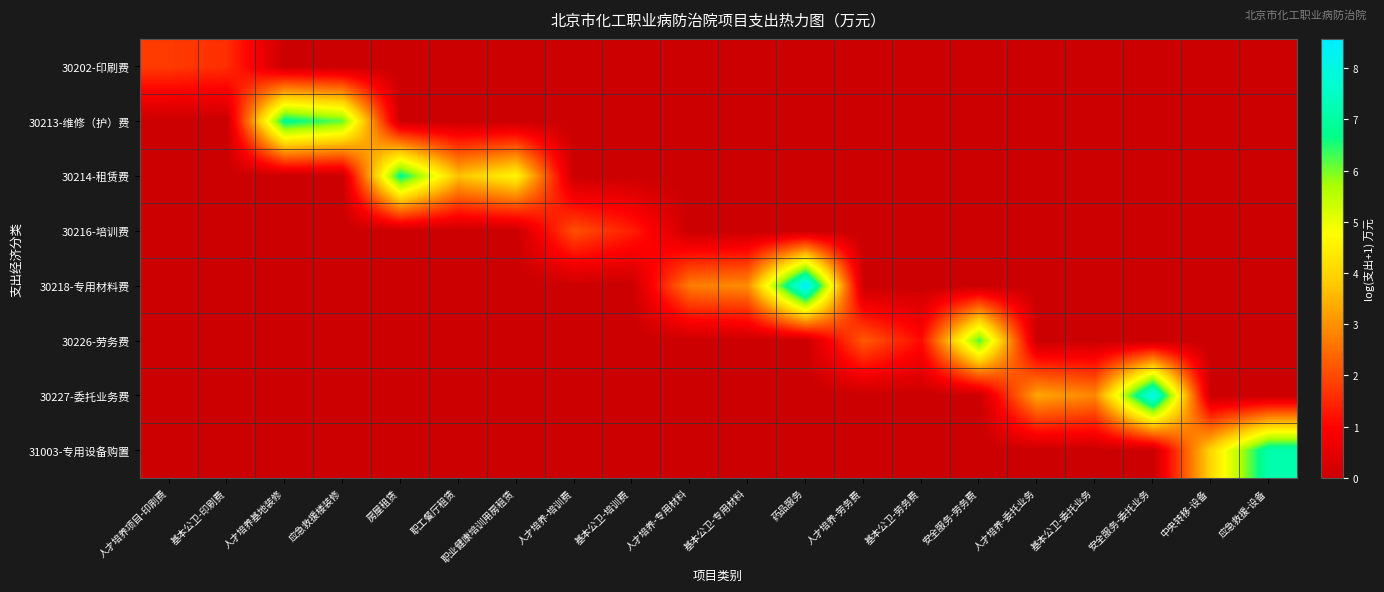

Which label corresponds to the smallest value in the chart?

人才培养基地装修